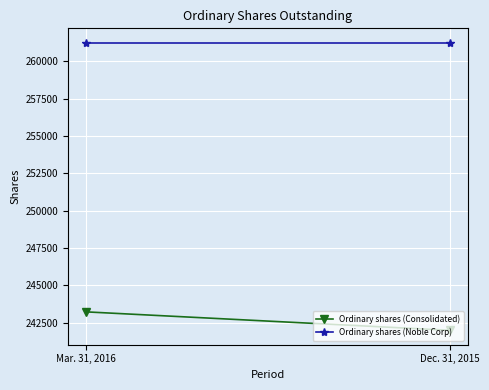

Which series has the largest total across all categories?

Ordinary shares (Noble Corp)